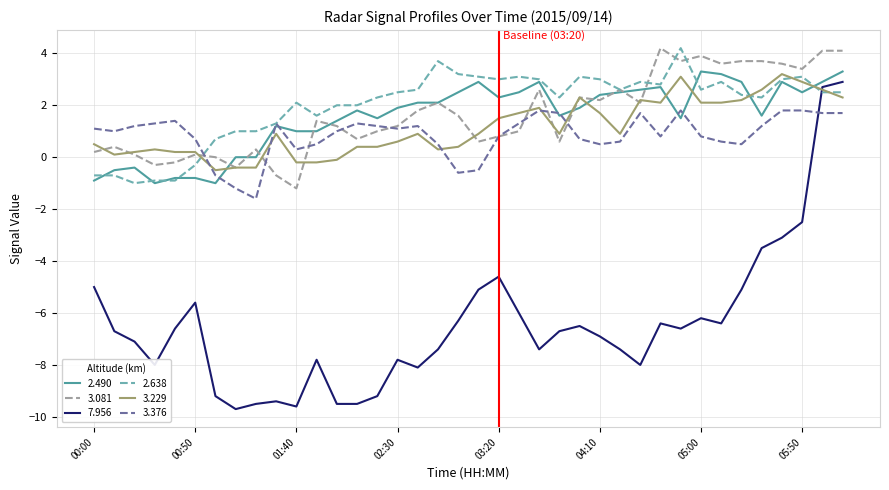

True or false: 3.229 and 2.490 cross at least once.

True